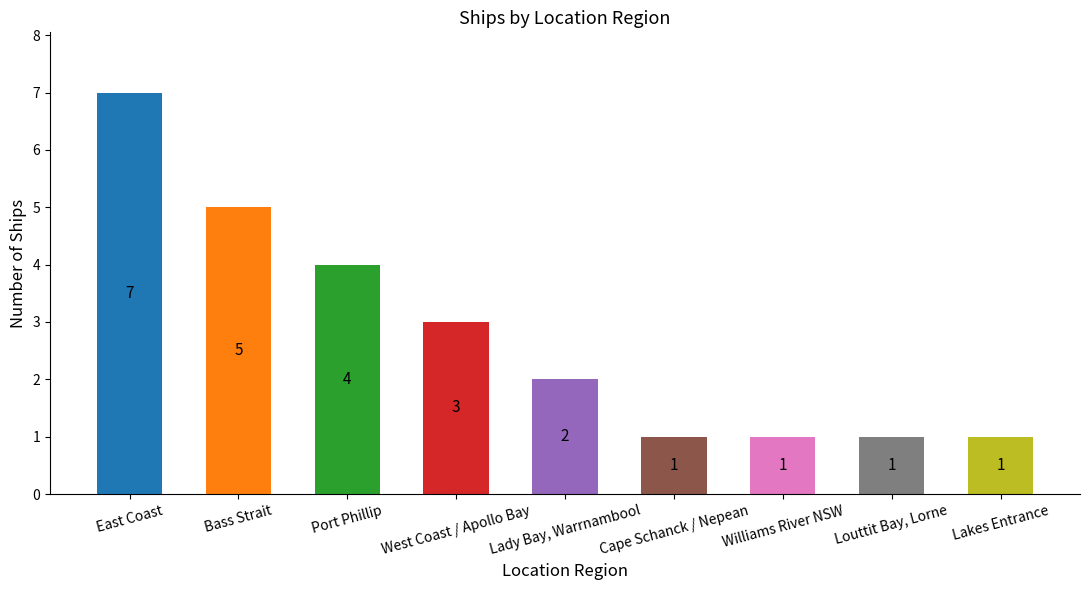

What is the label of the 3rd bar from the left?

Port Phillip